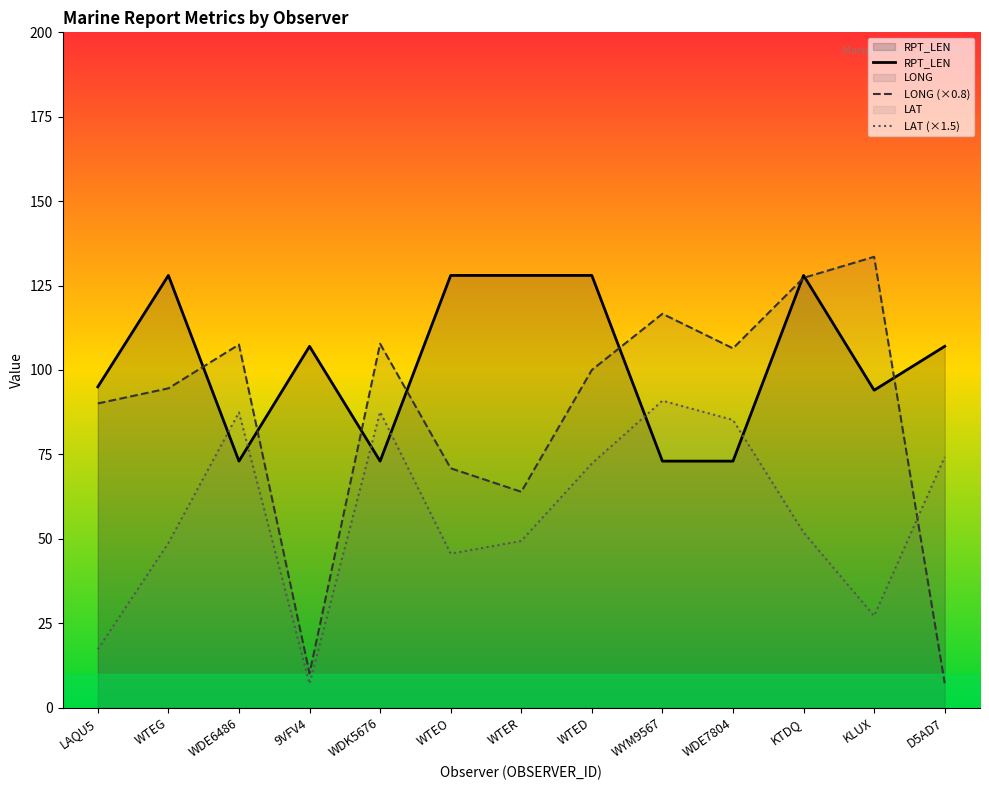

Is it true that RPT_LEN equals 95.0 at LAQU5?

True